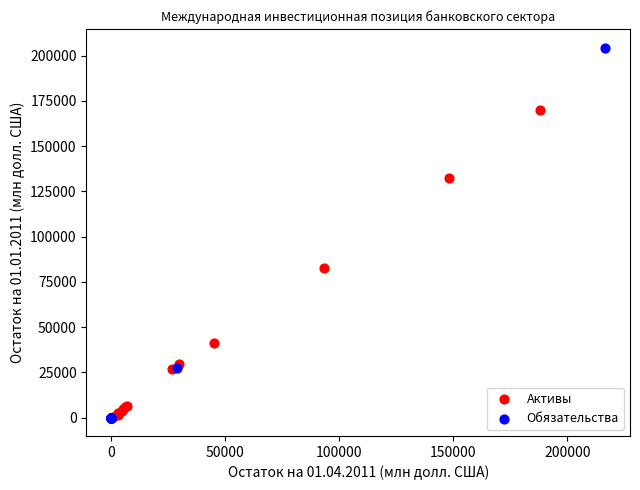

Which series contains the highest Y value?

Обязательства